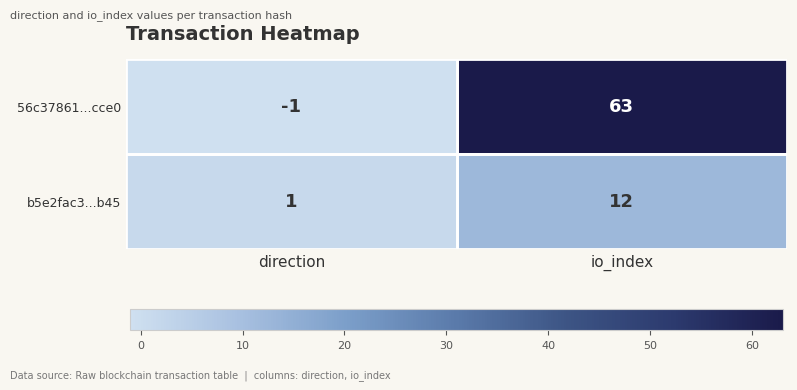

What is the sum of all 56c37861...cce0 values?

62